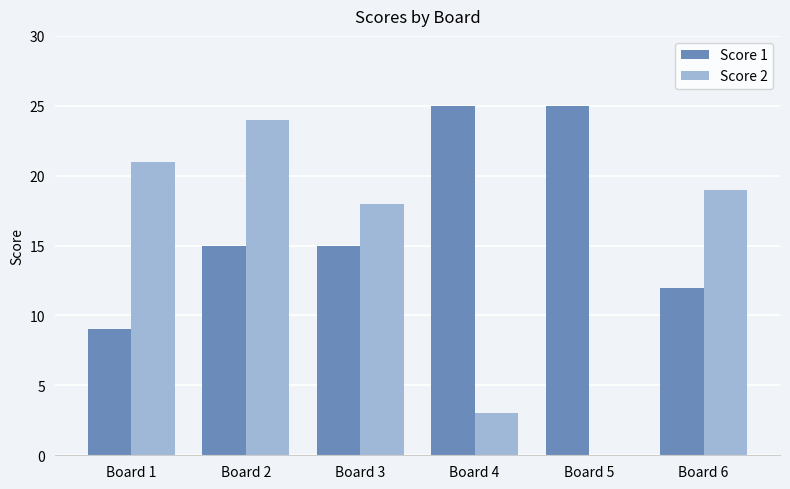

True or false: Score 1 has a value of 9 at Board 1.

True